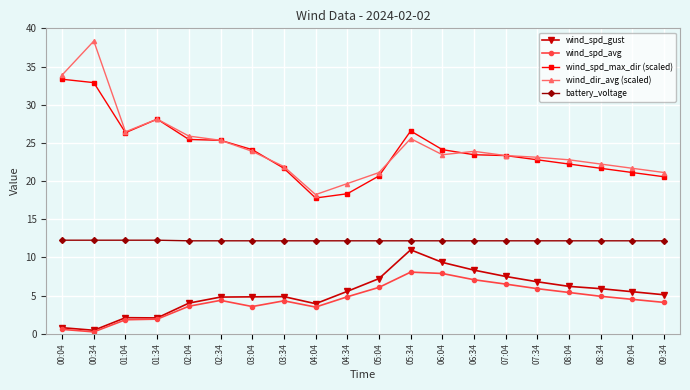

What is the label of the 5th point from the right?

07:34